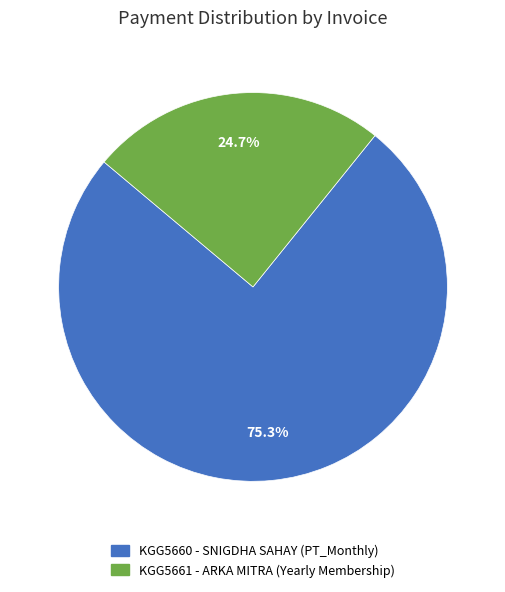

Which has a higher value, KGG5660 - SNIGDHA SAHAY (PT_Monthly) or KGG5661 - ARKA MITRA (Yearly Membership)?

KGG5660 - SNIGDHA SAHAY (PT_Monthly)